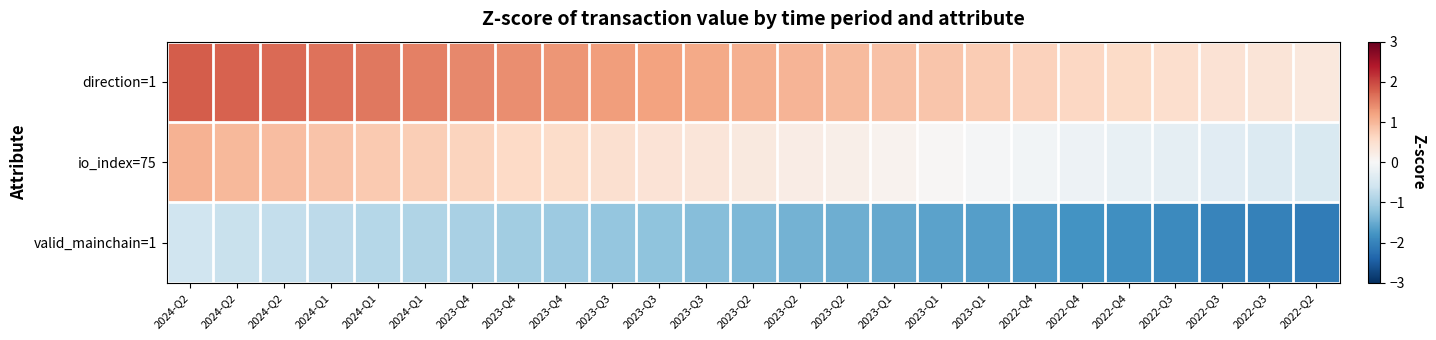

Between 2023-Q3 and 2024-Q1, which is larger?

2024-Q1